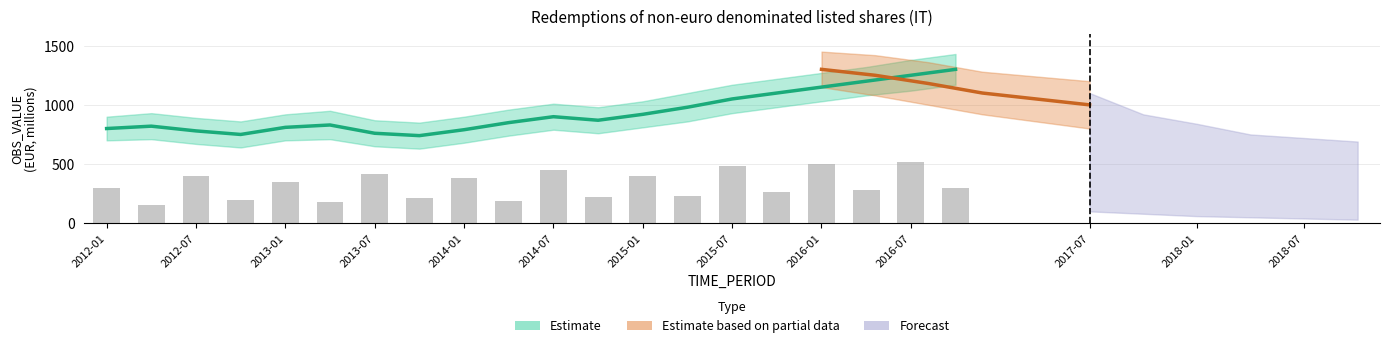

Does the chart contain stacked bars?

No